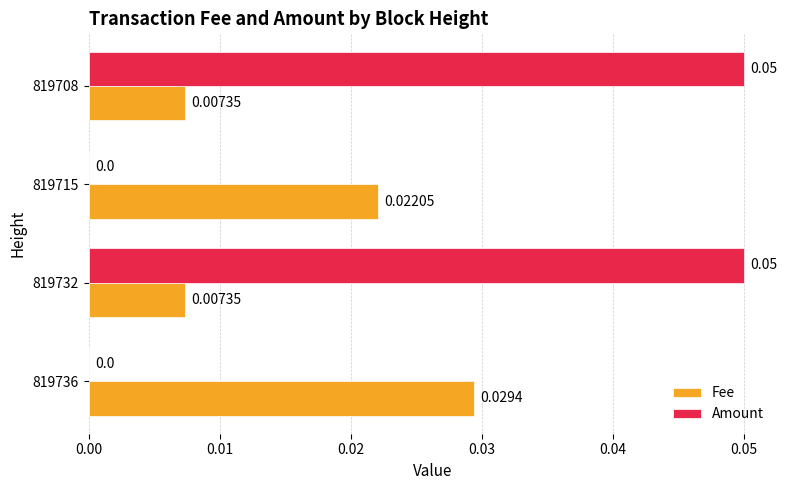

Count the number of categories in the chart.

4